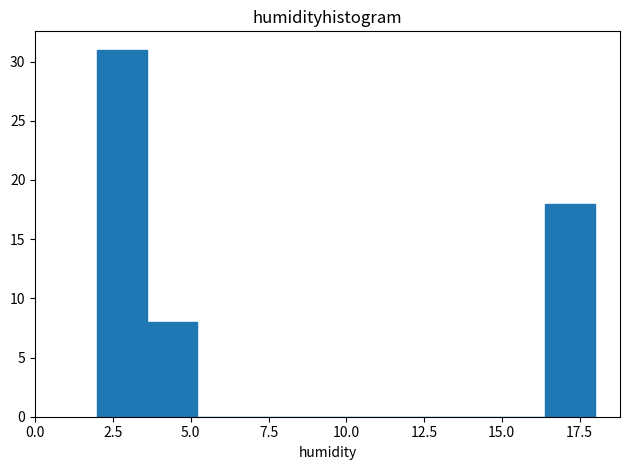

Around what value on the x-axis is the tallest bar? Give the approximate position of its centre, as read against the axis.

3.0